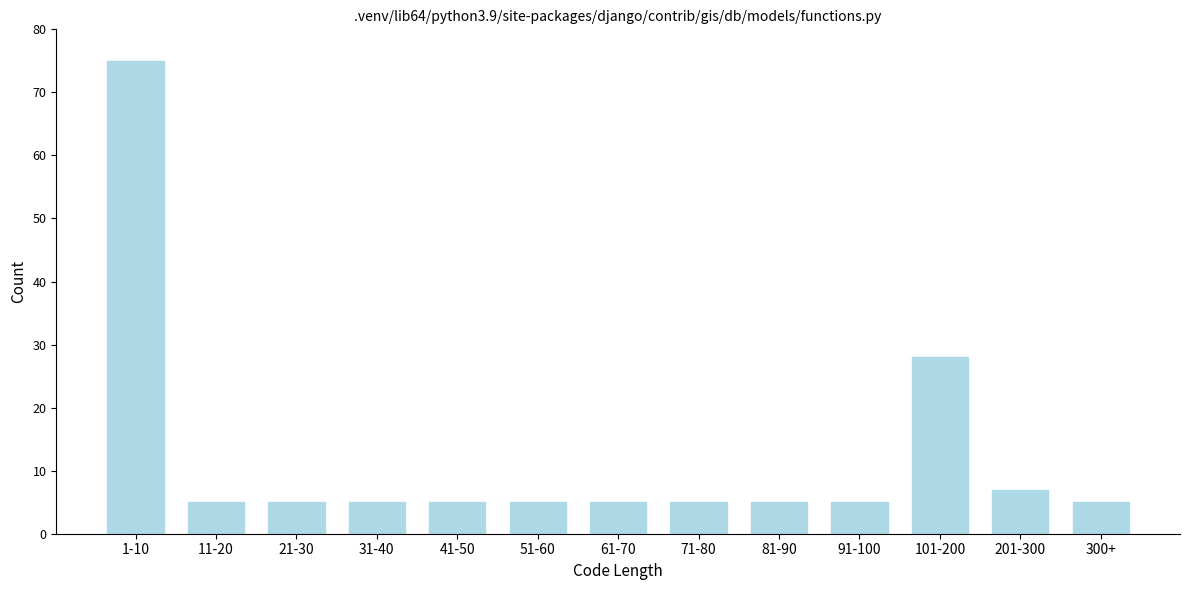

Reading right to left, what are all the values shown in this chart?

300+=5	201-300=7	101-200=28	91-100=5	81-90=5	71-80=5	61-70=5	51-60=5	41-50=5	31-40=5	21-30=5	11-20=5	1-10=75